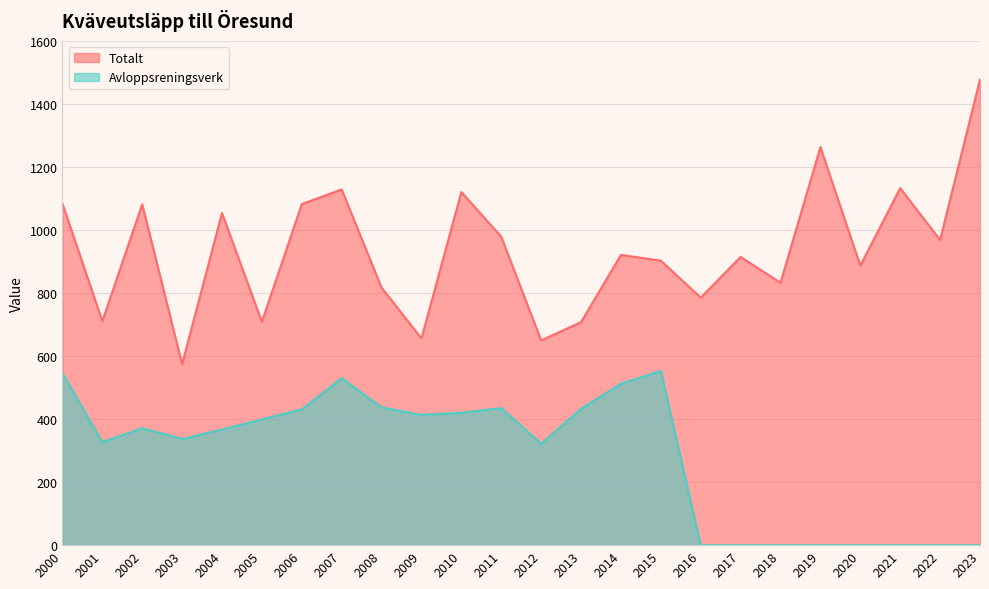

Rank the series by their average value, from lowest to highest.

Avloppsreningsverk, Totalt